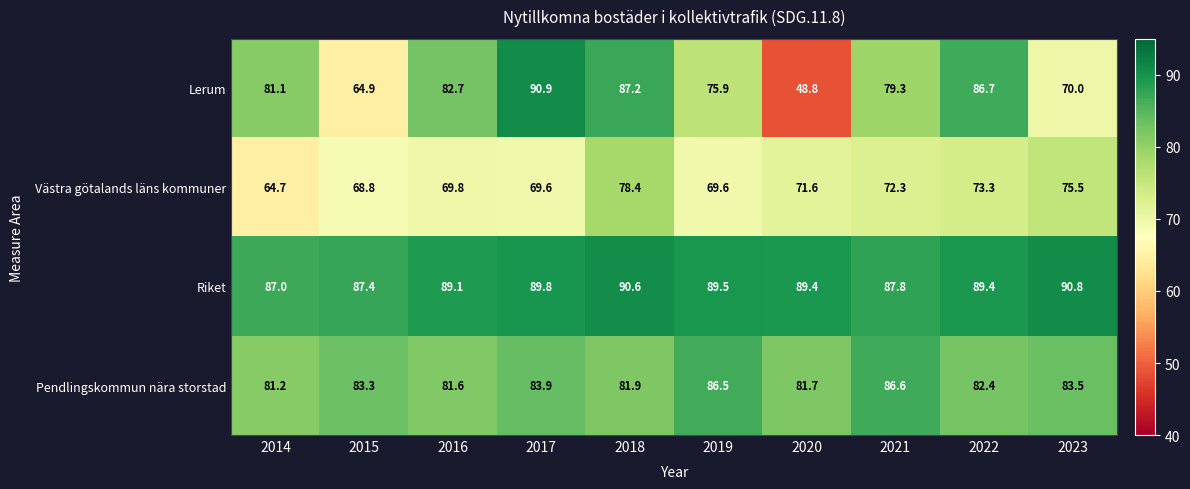

Which series changed the most between 2018 and 2022?

Västra götalands läns kommuner